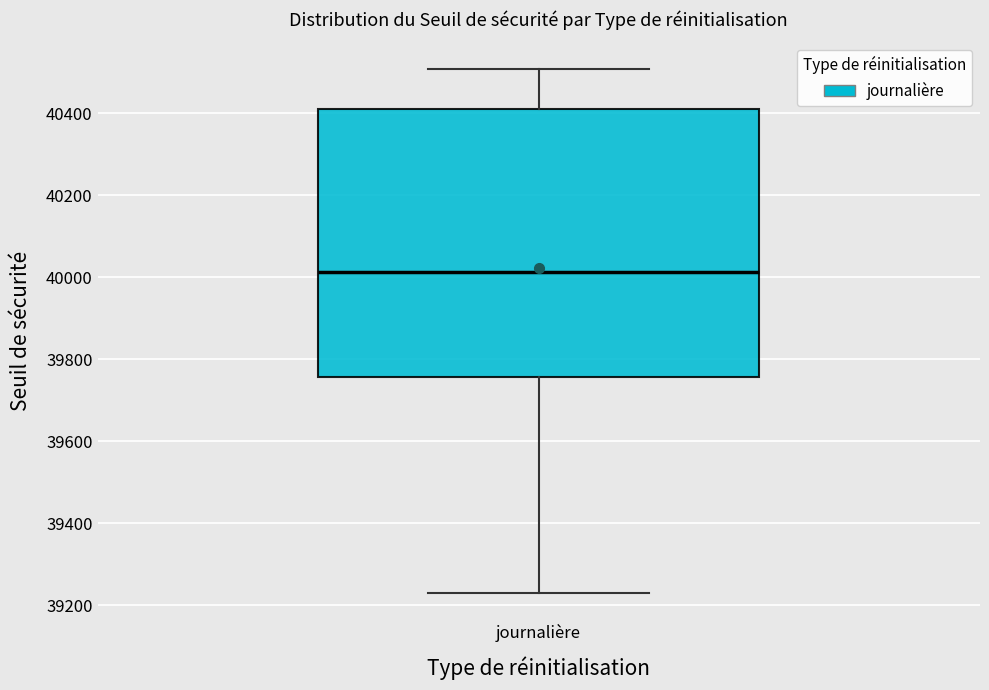

Transcribe this box plot: give where the median line is, the range the box spans, and where the two whiskers end, as read against the y-axis. The values are not printed on the chart, so give them approximately, as read against the axis.

median 40020, box 39760 to 40420, whiskers 39220 to 40500